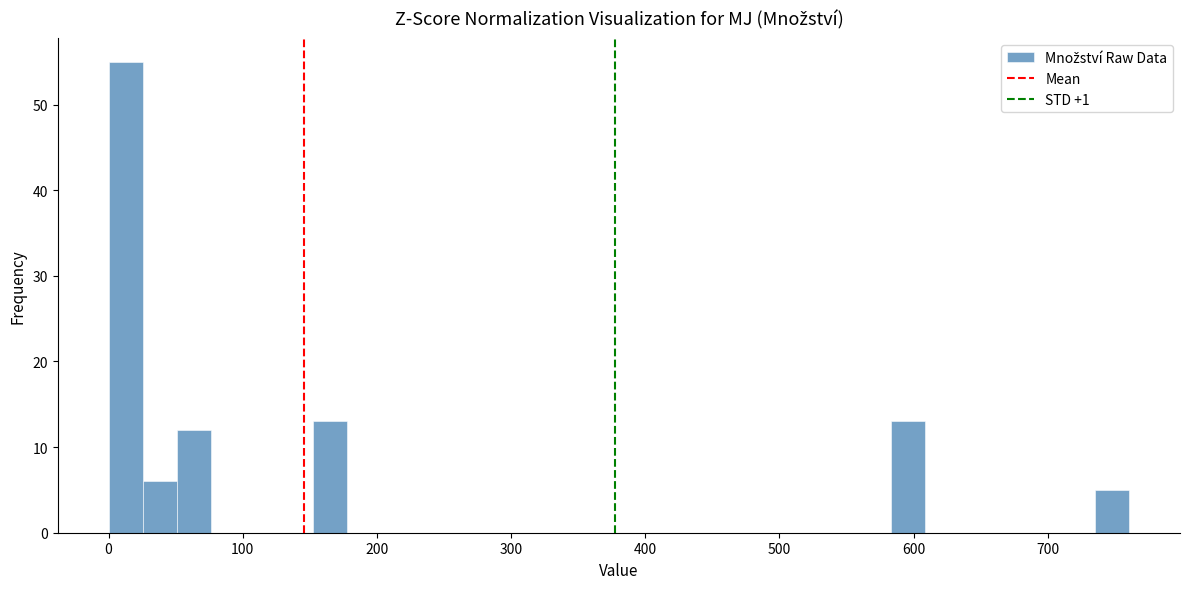

Read against the x-axis, roughly where is the centre of the tallest bar?

10